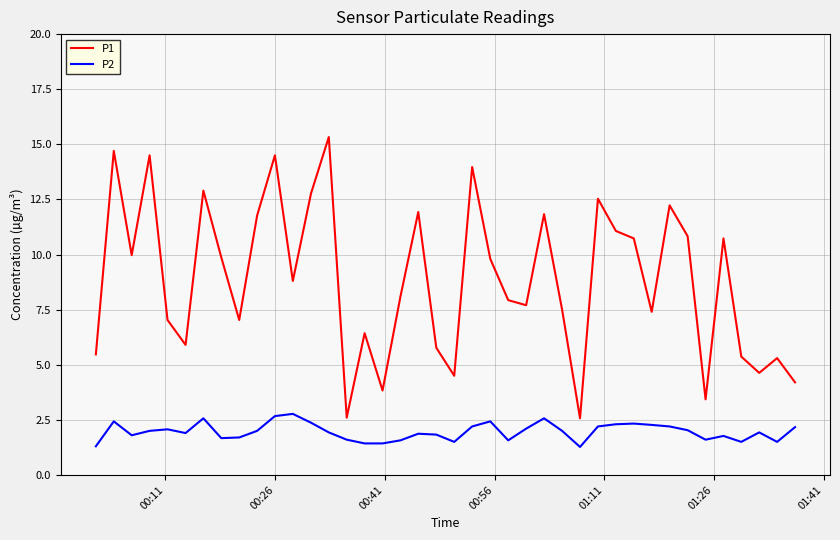

What is the difference between the maximum and minimum values in the P2 series?

1.5